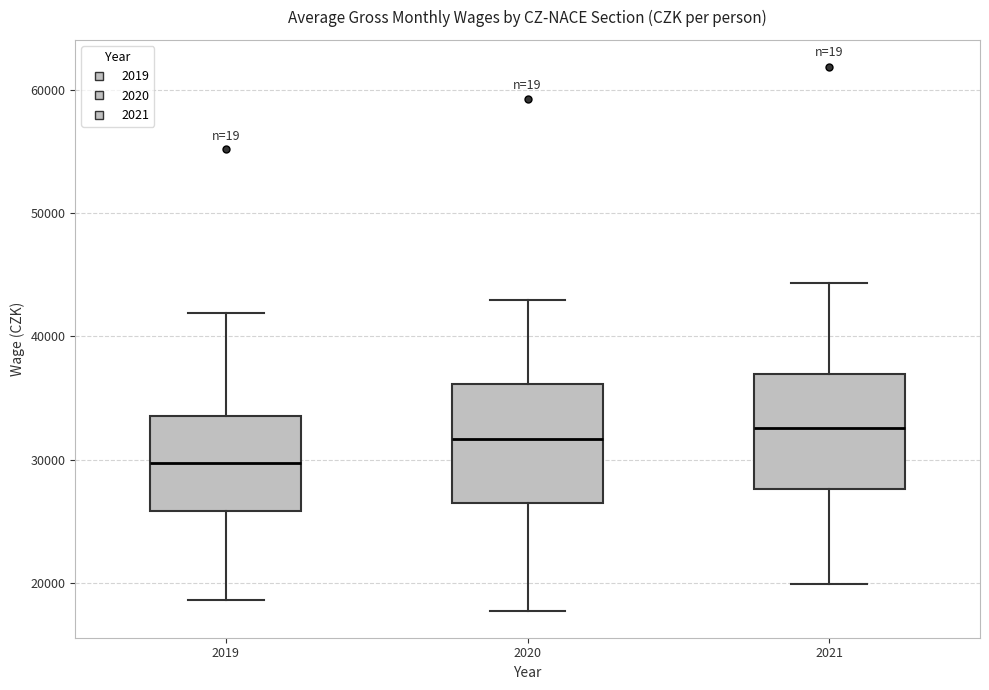

Reading left to right, transcribe this box plot: for each box, give where its median line is, the range the box spans, and where its two whiskers end, as read against the y-axis. The values are not printed on the chart, so give them approximately, as read against the axis.

2019: median 30000, box 26000 to 34000, whiskers 19000 to 42000
2020: median 32000, box 27000 to 36000, whiskers 18000 to 43000
2021: median 33000, box 28000 to 37000, whiskers 20000 to 44000